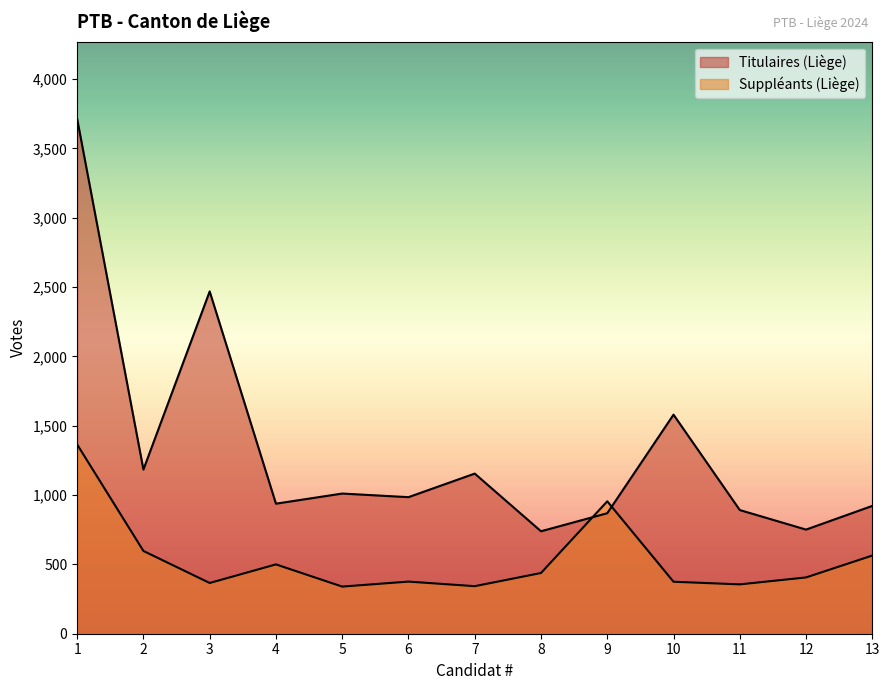

What is the difference between the highest and lowest values at 8?

301